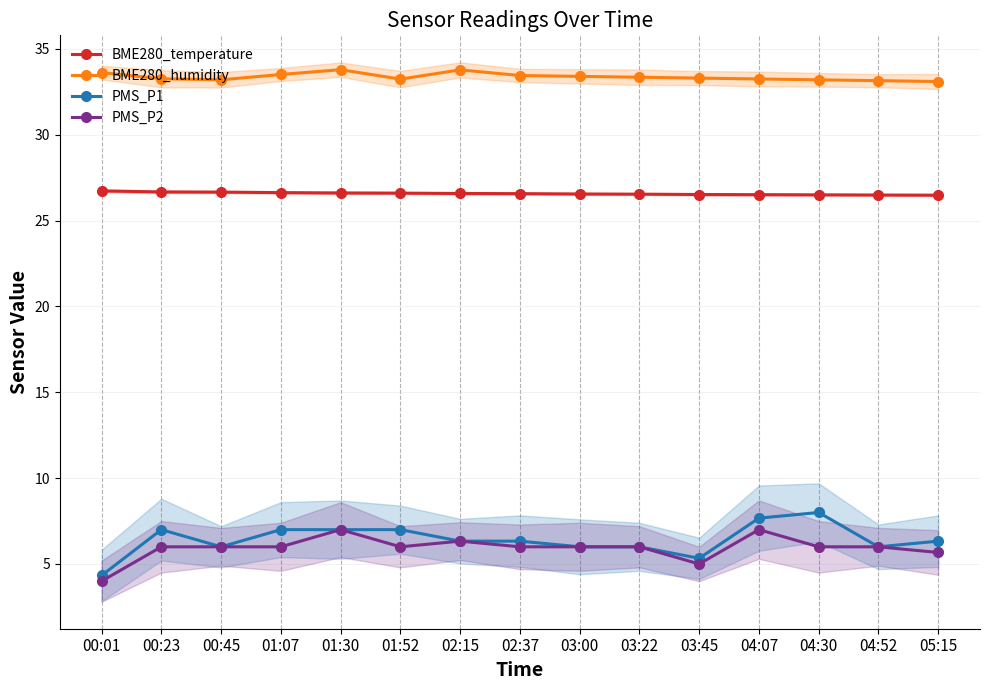

What is the label of the 1st point from the right?

05:15